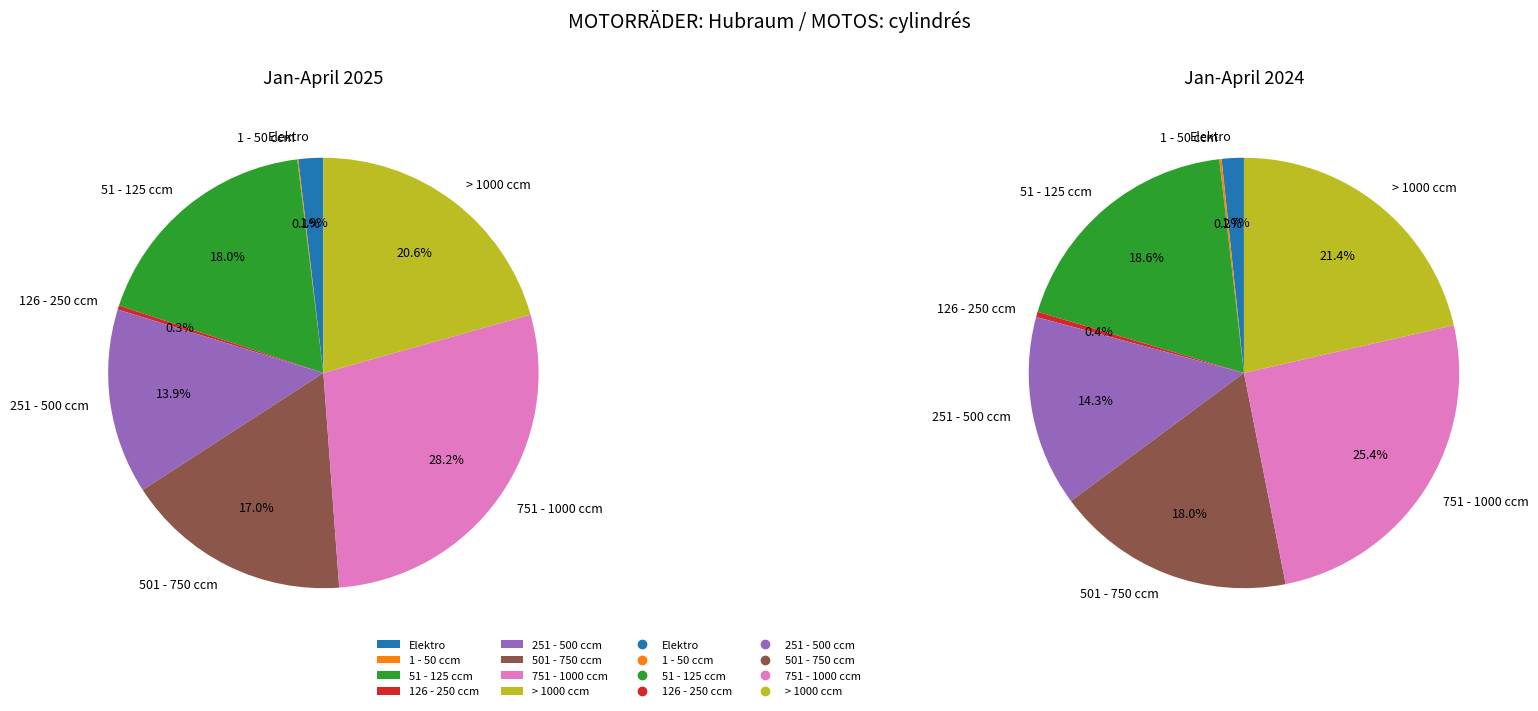

What percentage do 4 and 5 together represent?

30.9%